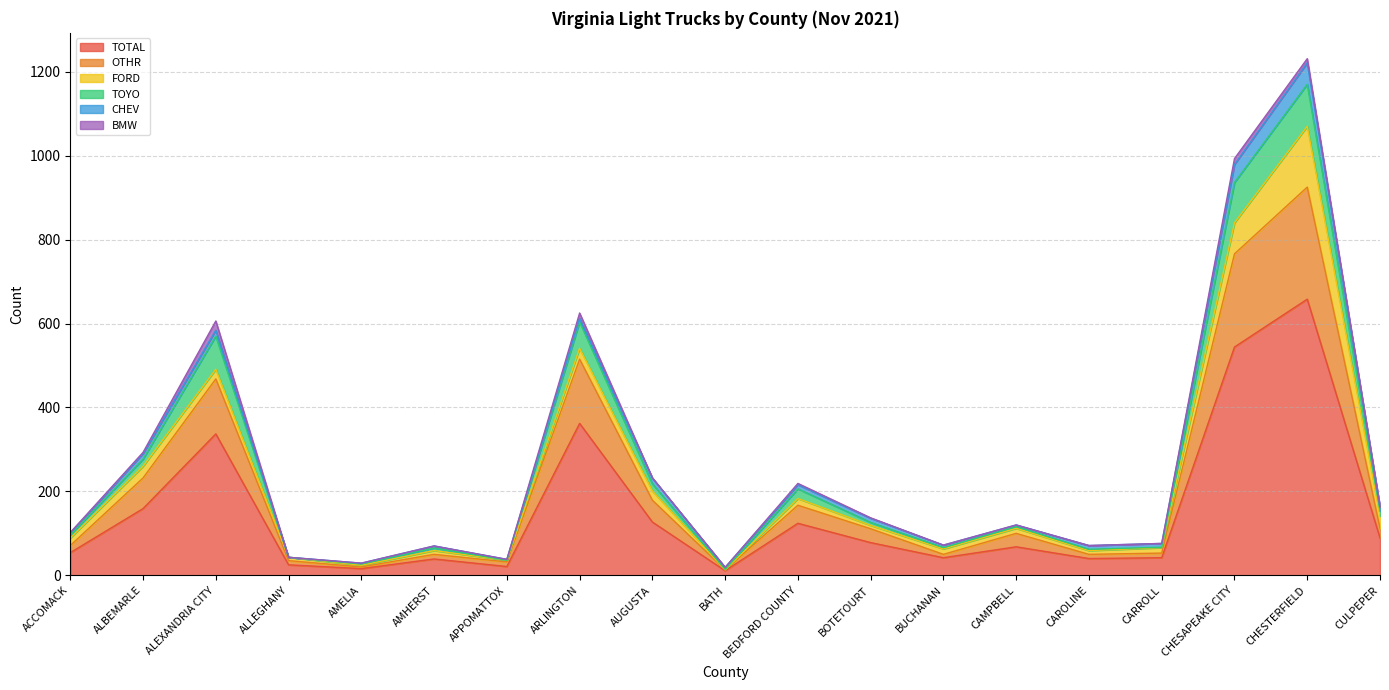

In OTHR, how many points are lower than both neighbors (excluding endpoints)?

4